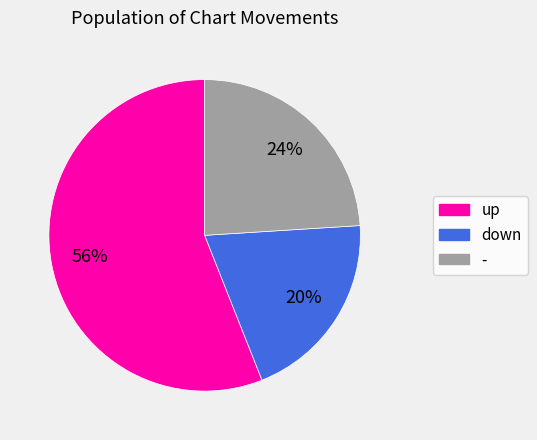

Between up and down, which is larger?

up